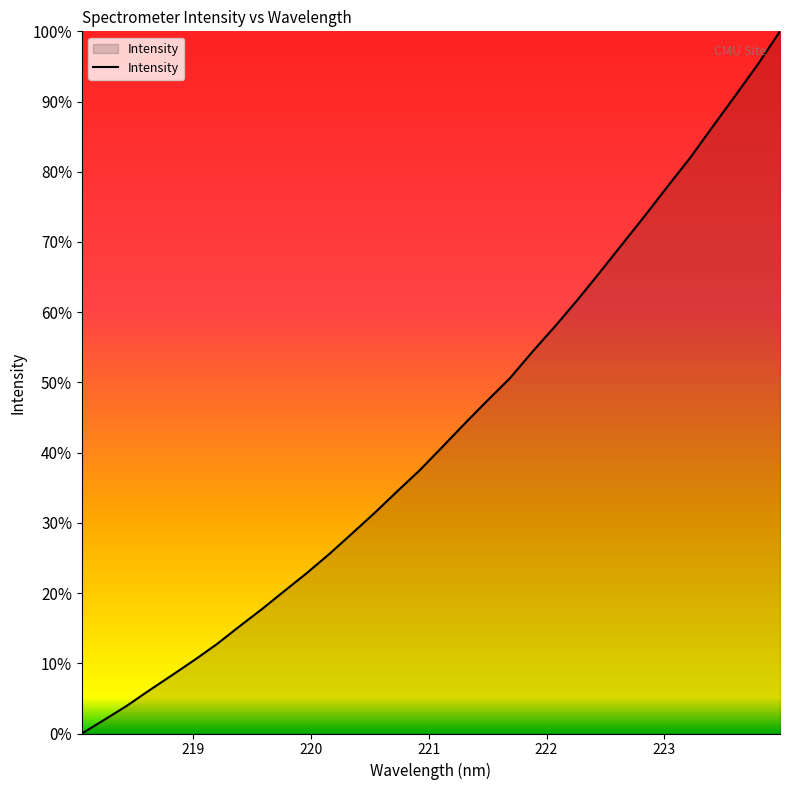

Does the chart have visible grid lines?

No